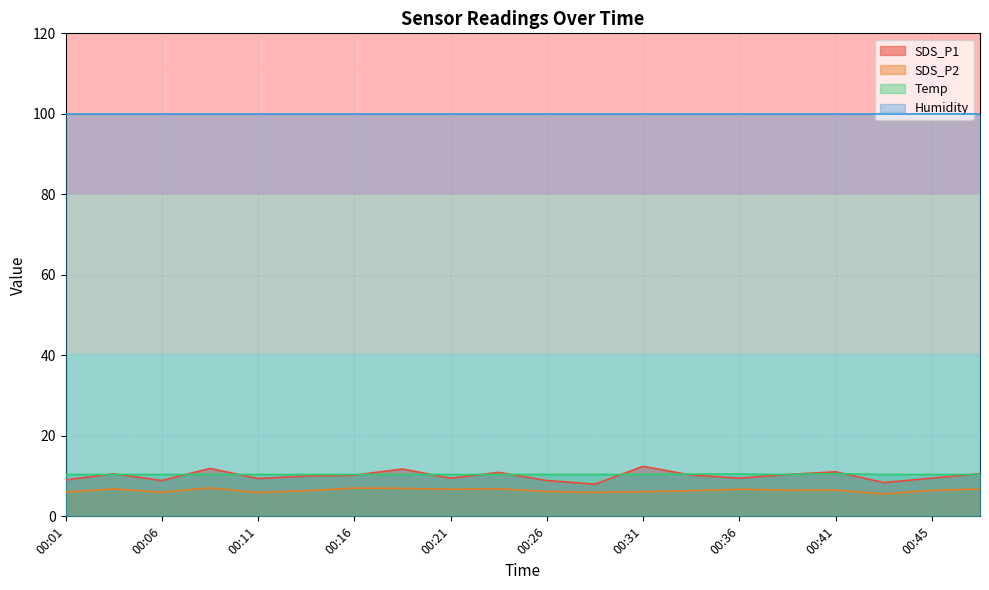

Where is the first local minimum for SDS_P1?

00:06